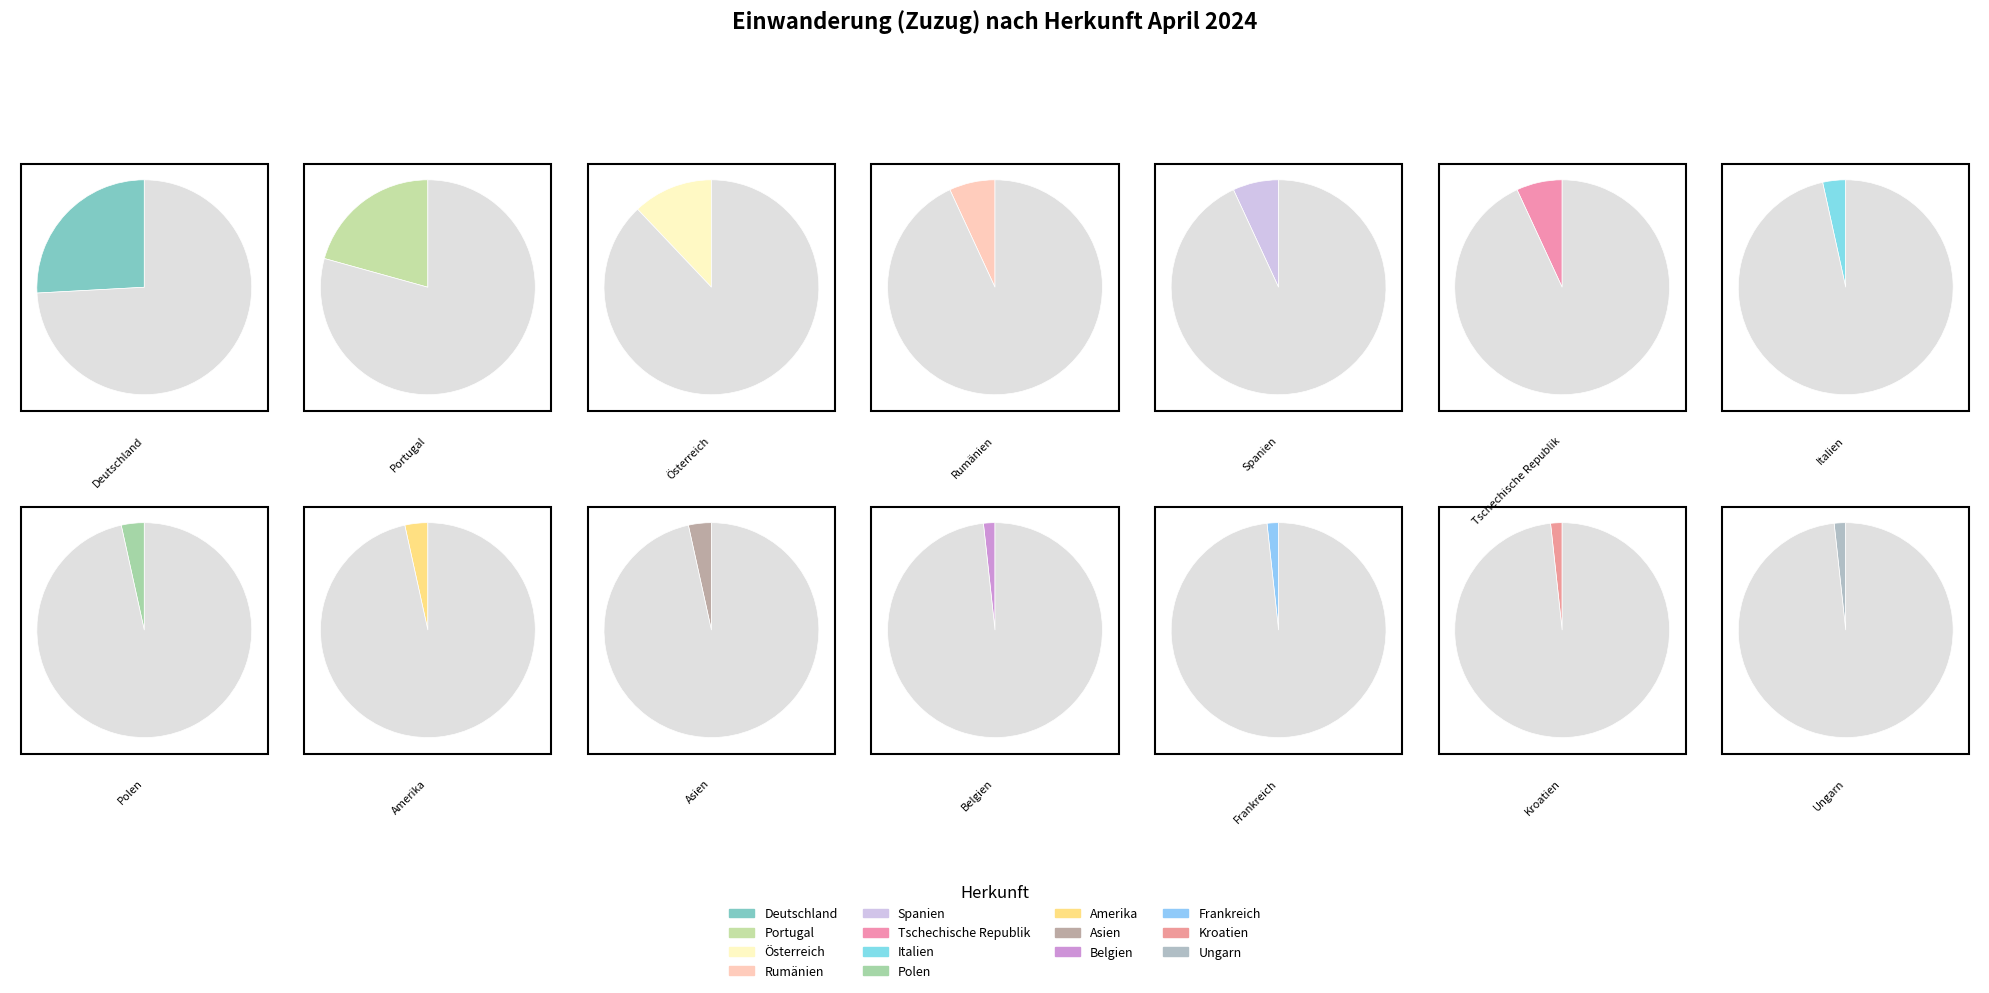

What is the largest slice in the pie chart?

Deutschland